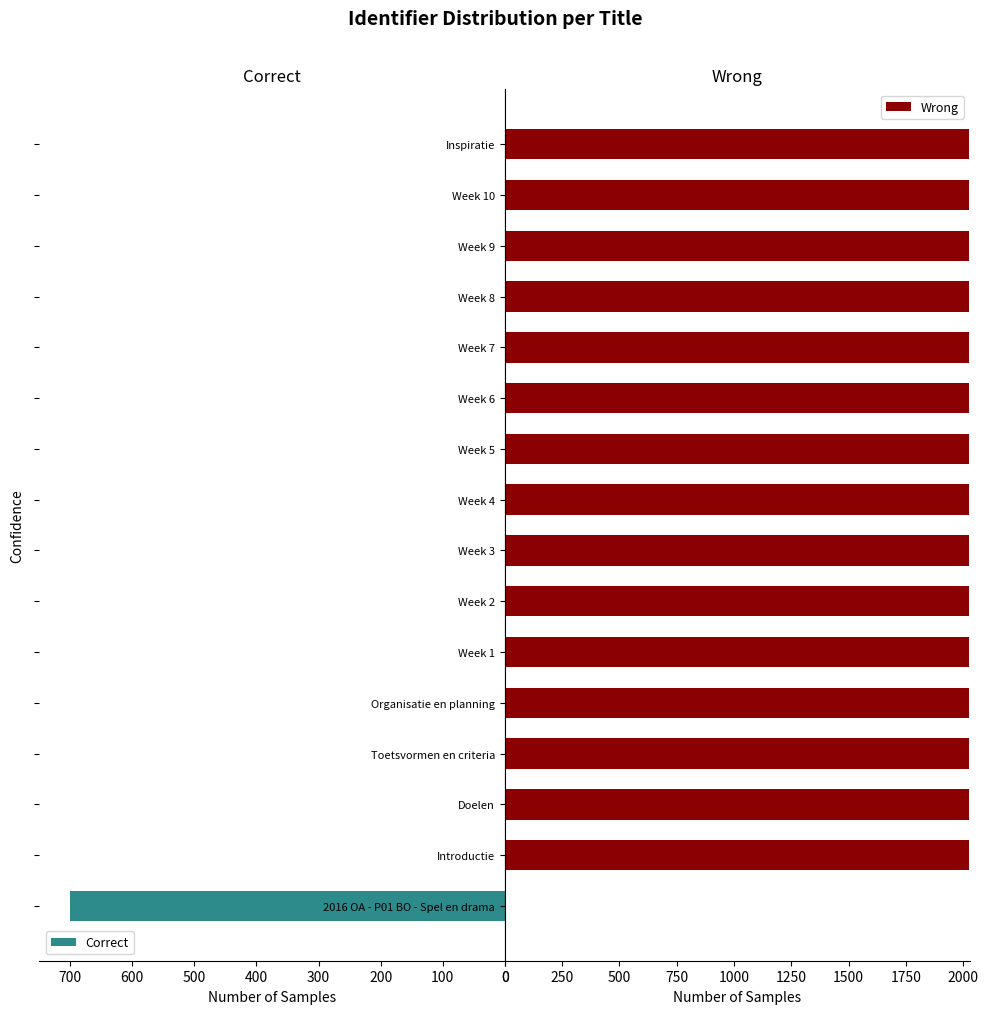

The Wrong series shows 2026.6 at Week 4. True or false?

True